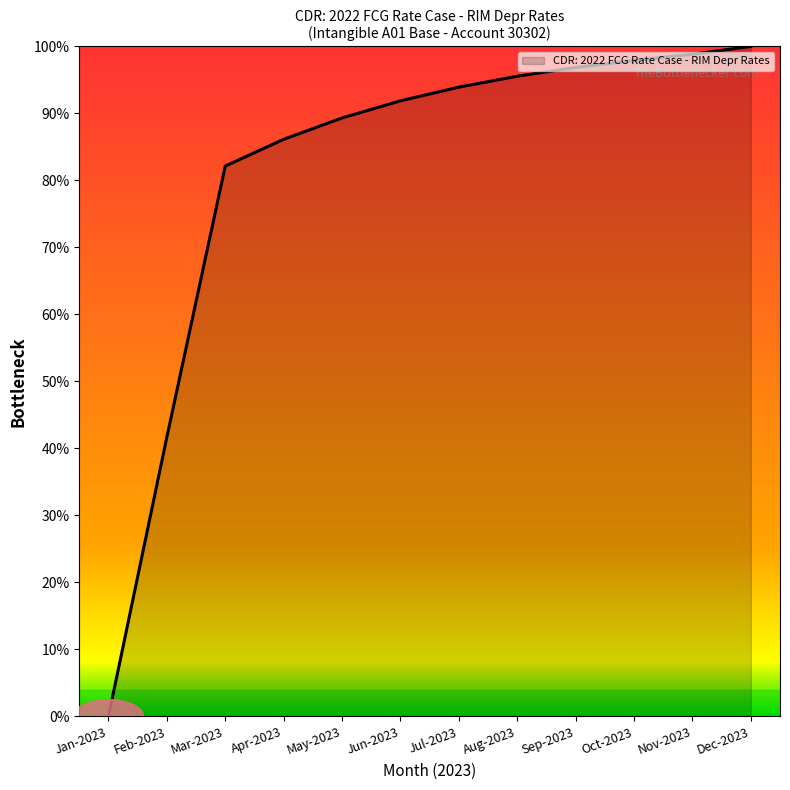

What position from the right is Nov-2023?

2